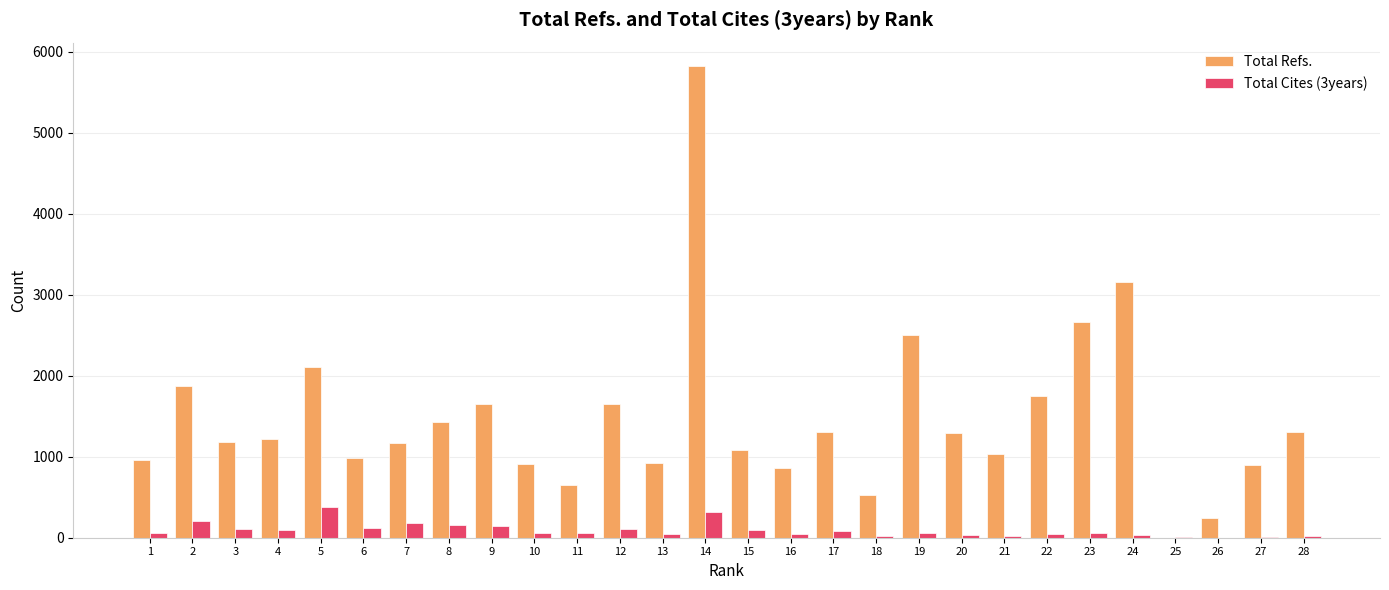

What is the total value across all series at 11?

708